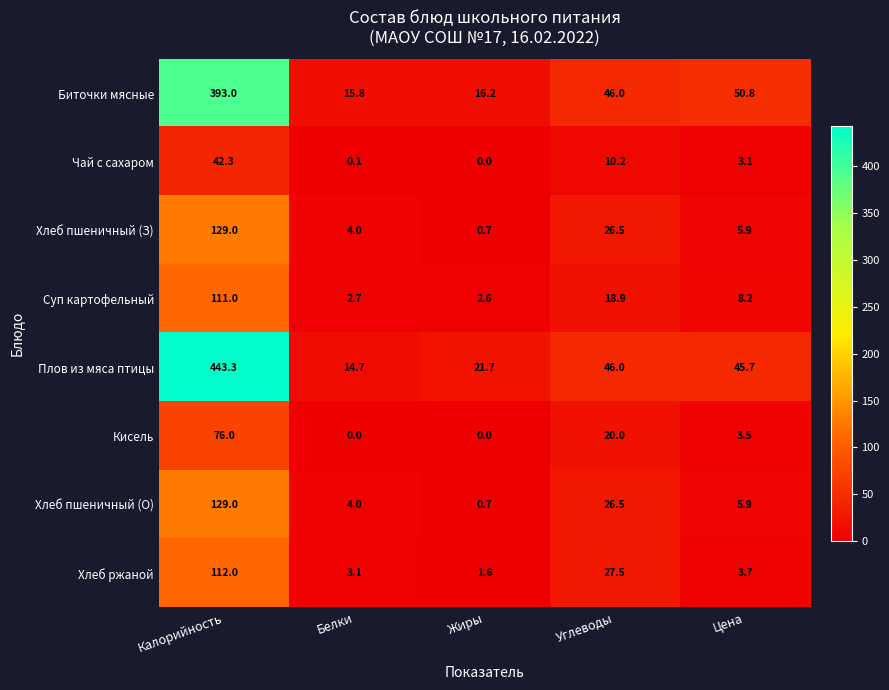

Which series has the largest total across all categories?

Плов из мяса птицы